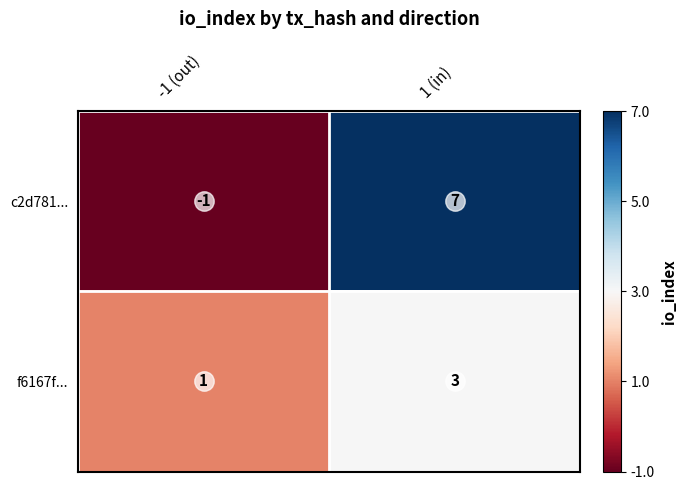

At 1 (in), list the series in order from smallest to largest.

f6167f..., c2d781...